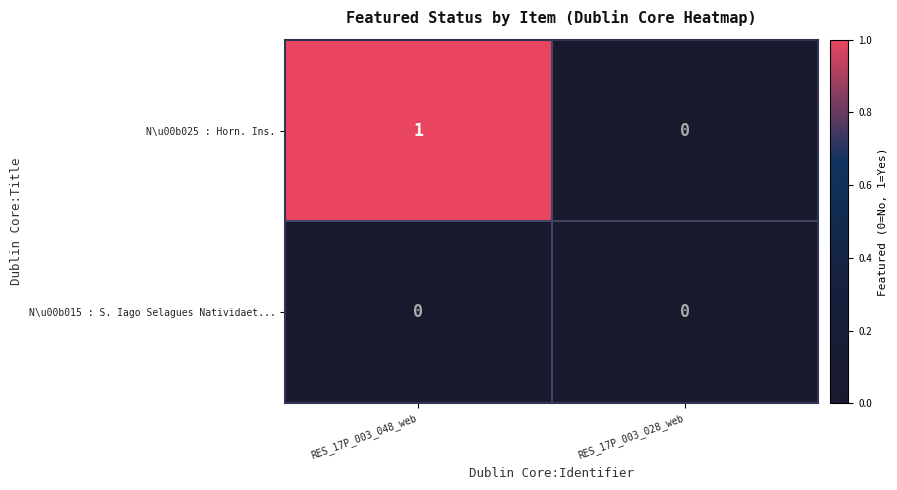

Rank the categories by N\u00b025 : Horn. Ins. value from highest to lowest.

RES_17P_003_048_web, RES_17P_003_028_web